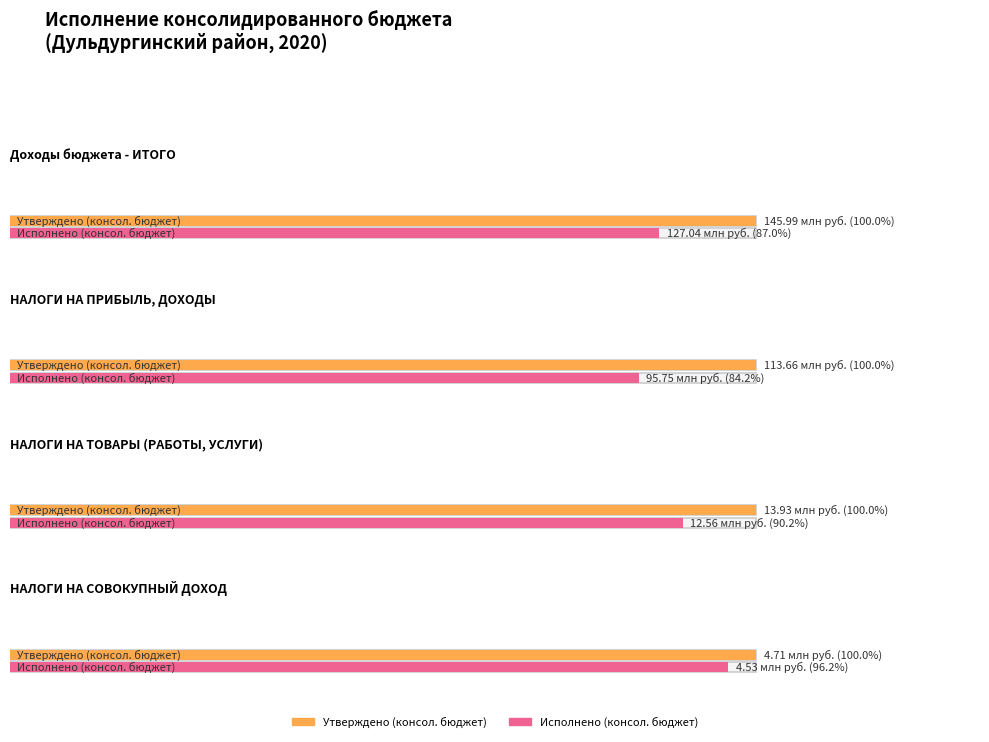

Which series has the widest spread of values?

Утверждено (консол. бюджет)